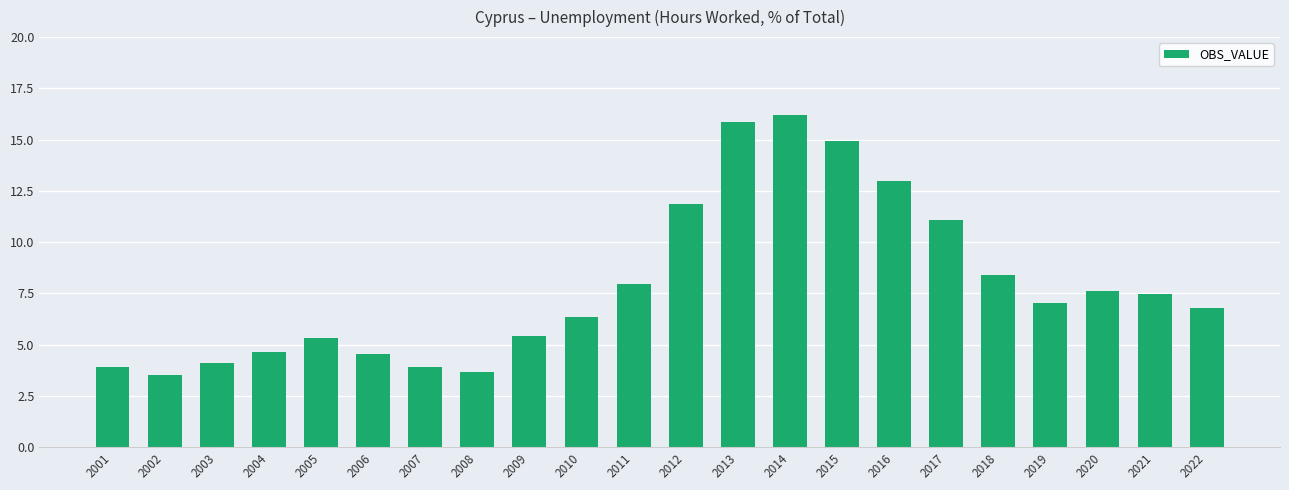

Is it true that the value at 2018 is 5.0?

False